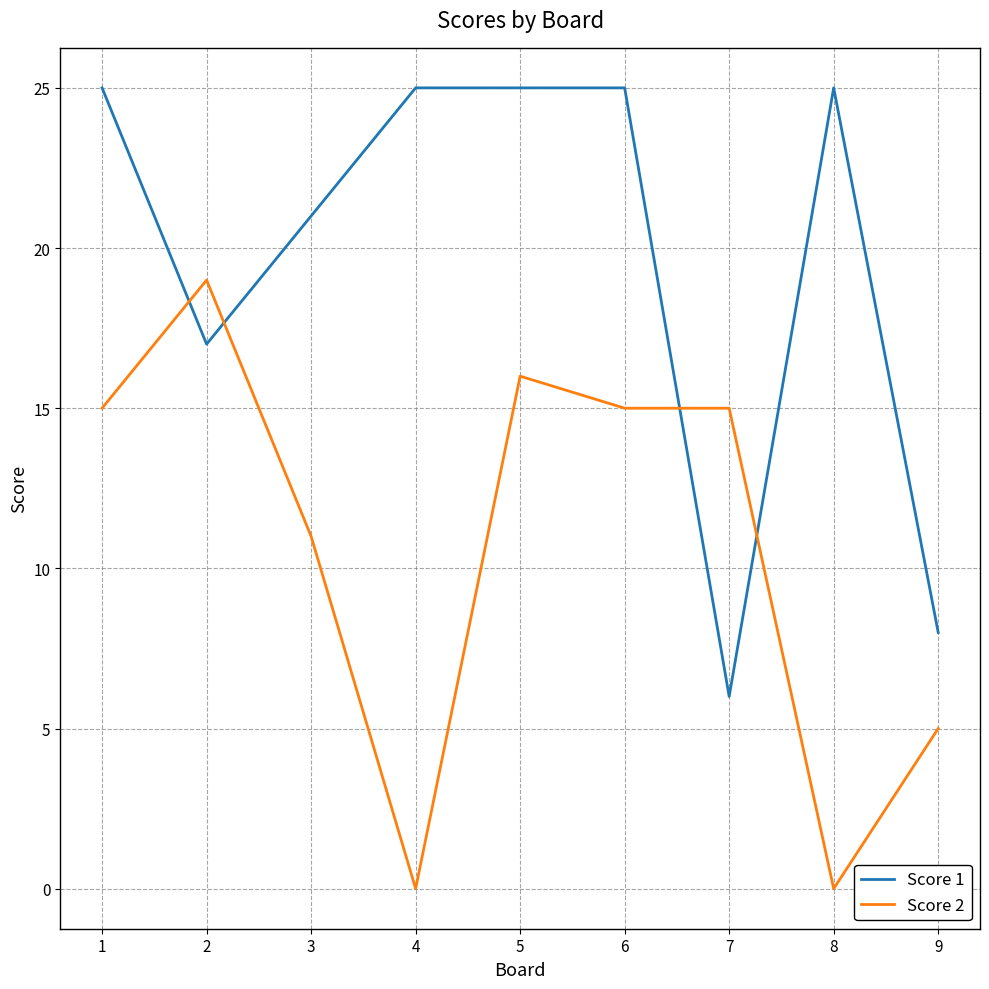

What is the total value across all series at 7?

21